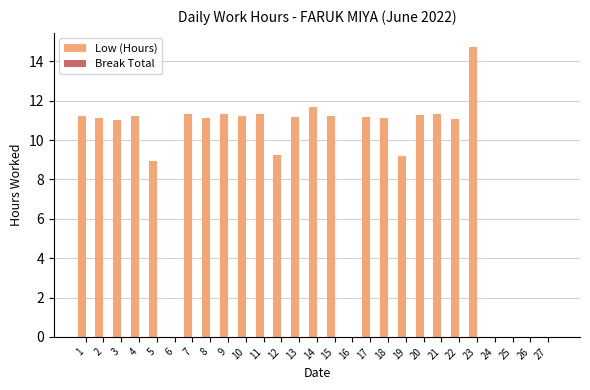

True or false: the data shows 4.0 at 21.

False